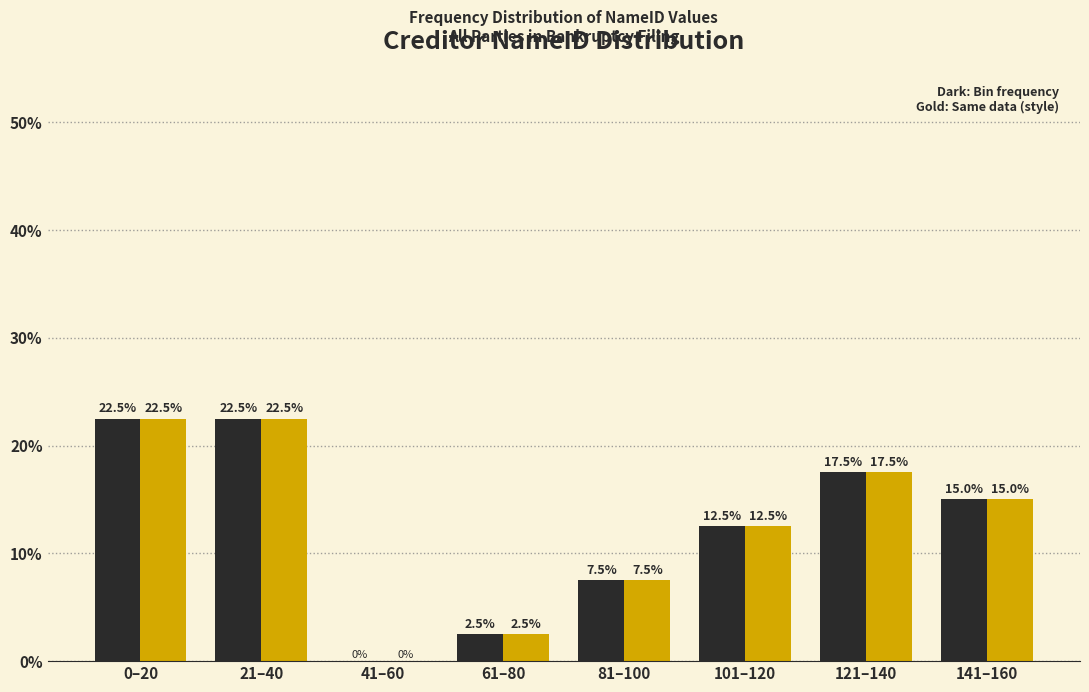

What is the total value across all series at 101–120?

25.0